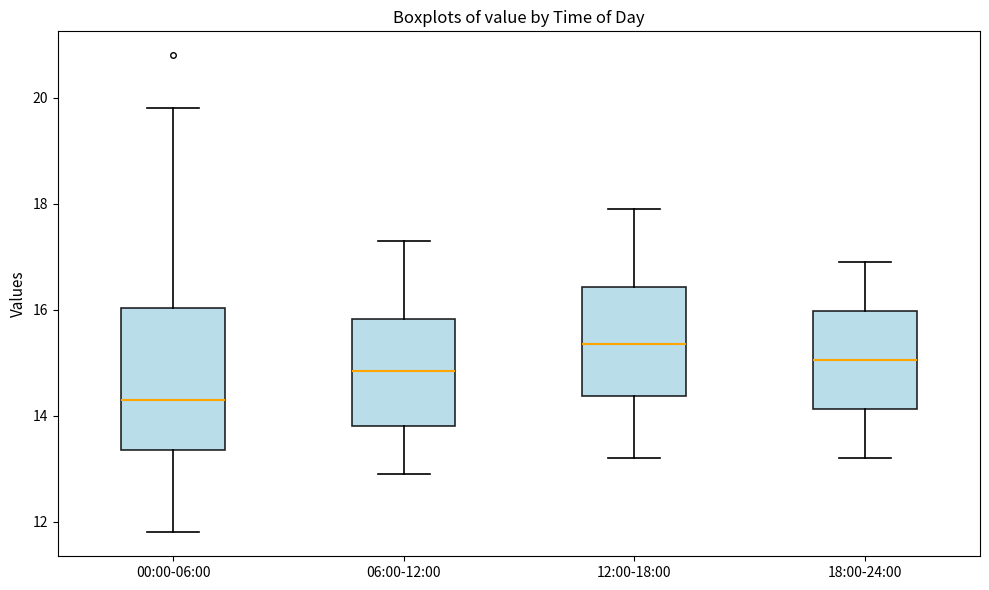

Where does the upper whisker of the box for 18:00-24:00 end on the y-axis? The values are not printed on the chart, so give them approximately, as read against the axis.

17.0